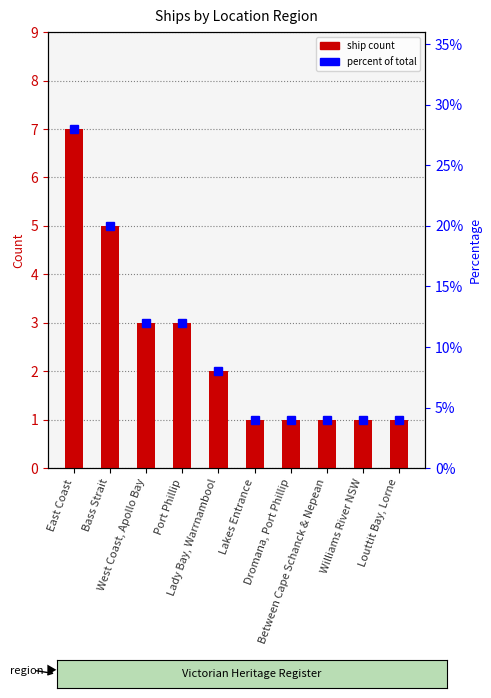

How many data points does each series have?

10